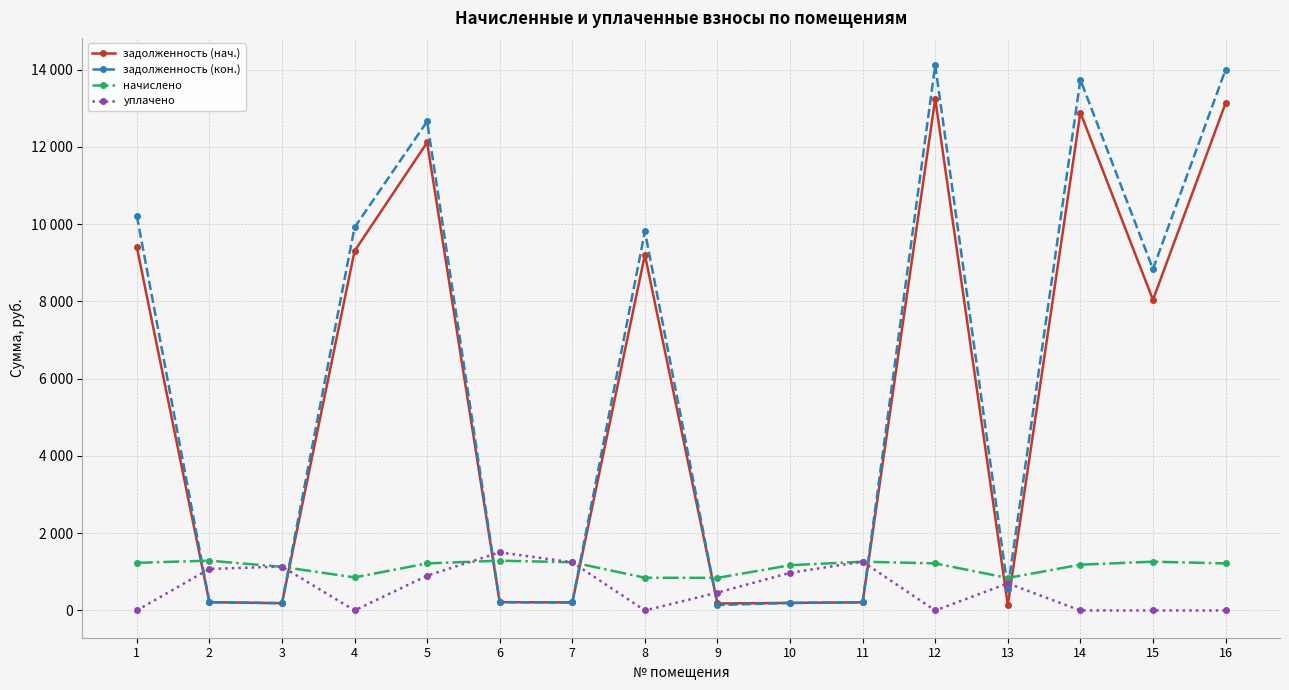

What are all the series names shown in the legend?

задолженность (нач.), задолженность (кон.), начислено, уплачено